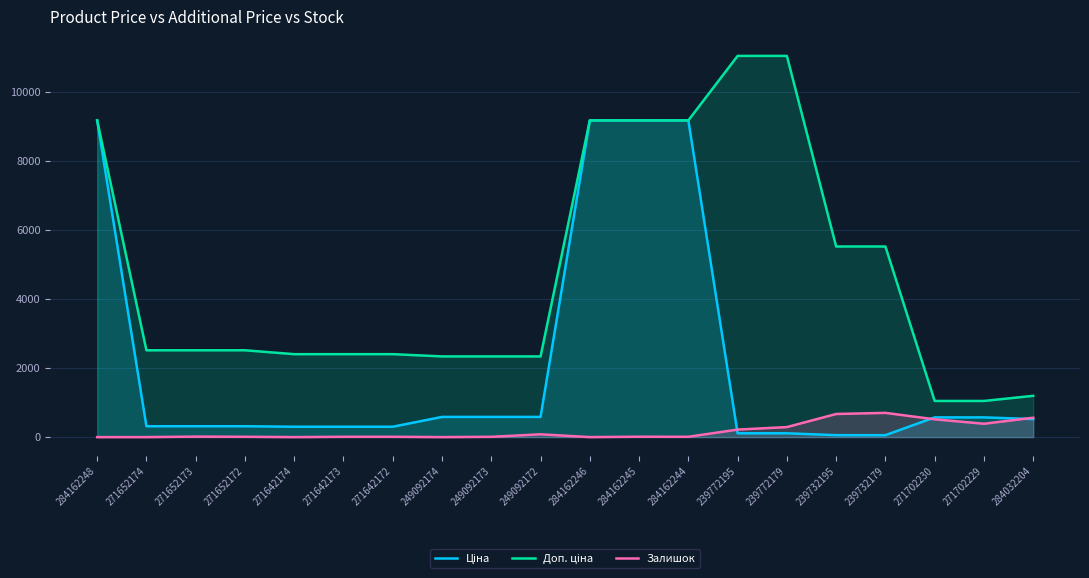

What are all the series names shown in the legend?

Ціна, Доп. ціна, Залишок